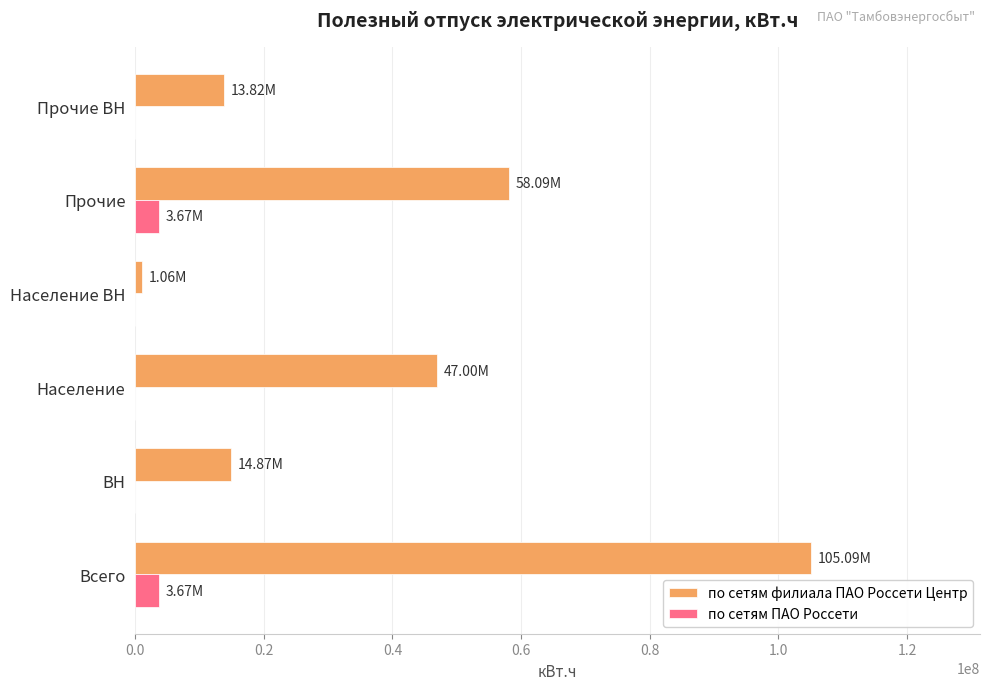

What are all the series names shown in the legend?

по сетям филиала ПАО Россети Центр, по сетям ПАО Россети